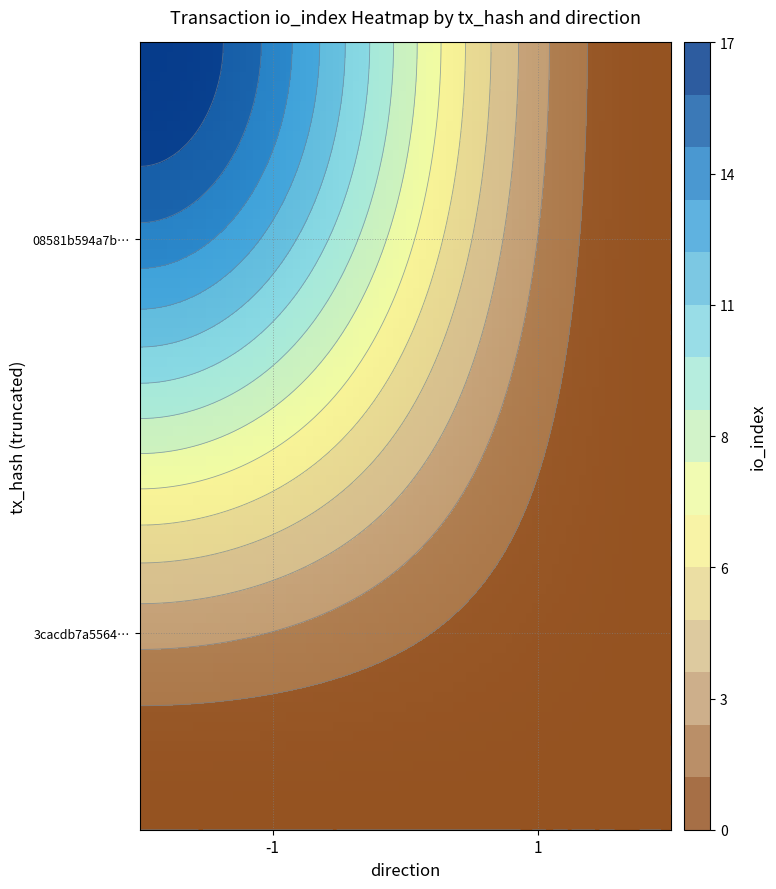

What is the sum of all 08581b594a7b01f488ba14377d6167198eff632 values?

17